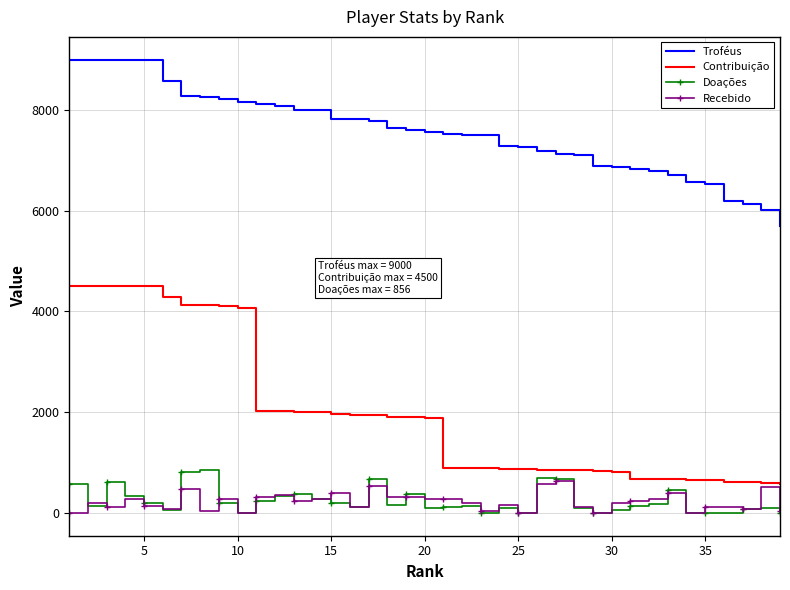

What is the minimum value for Troféus?

5696